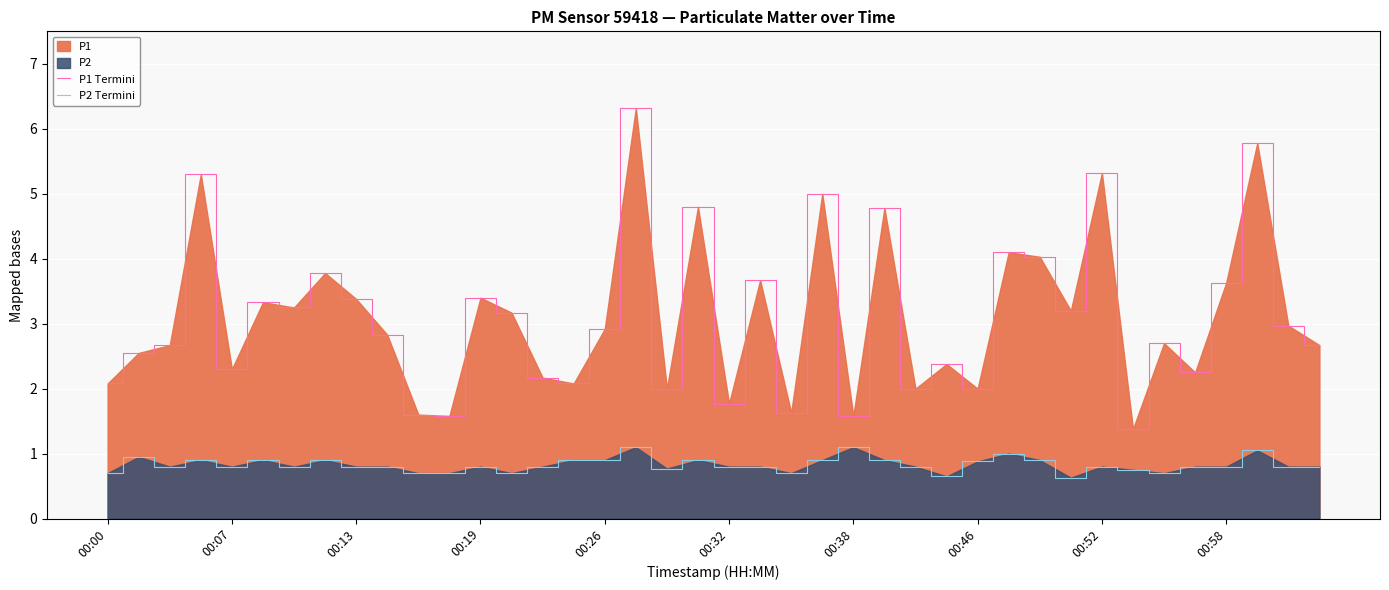

What is the label of the 11th point from the left?

10